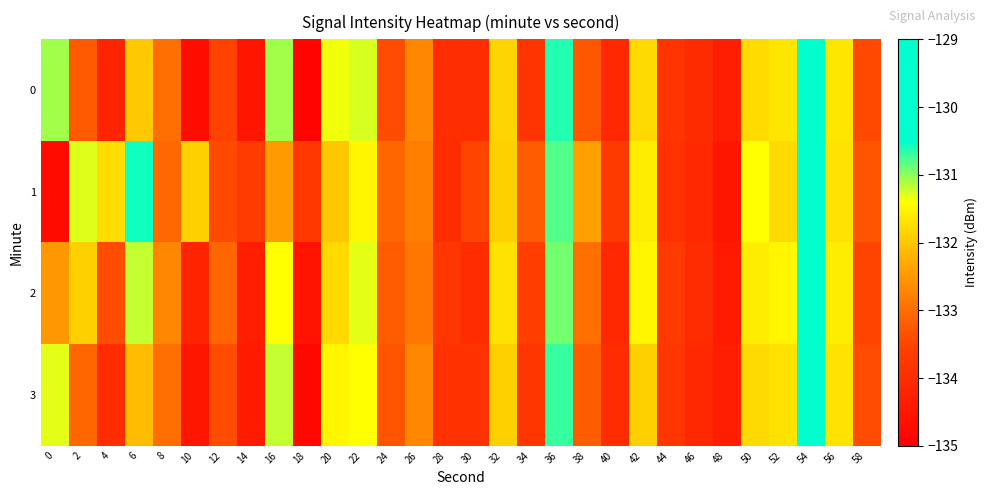

Which series changed the most between 38 and 46?

1